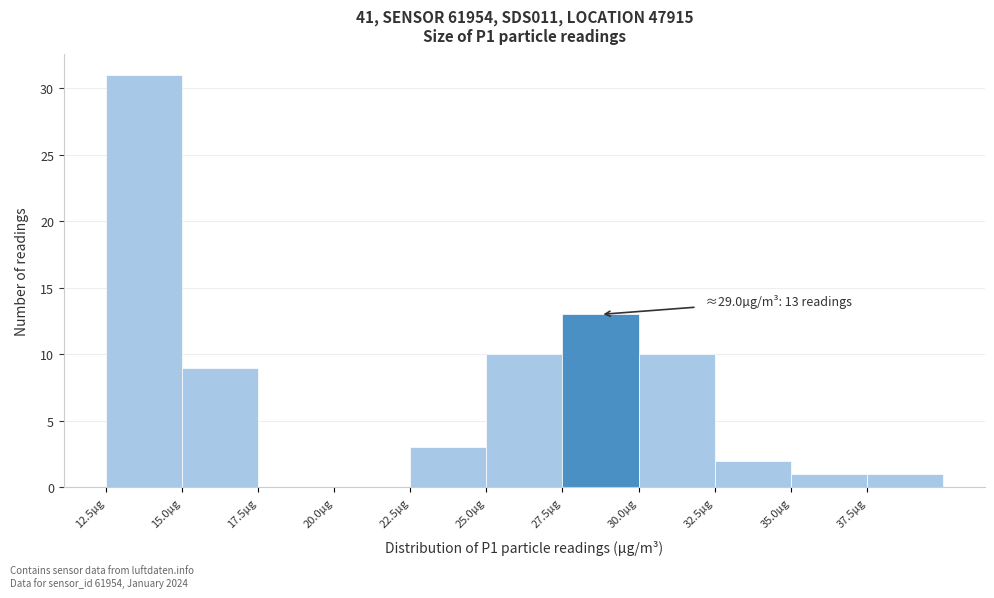

Which range on the x-axis has the tallest bar?

12.5 to 15.0